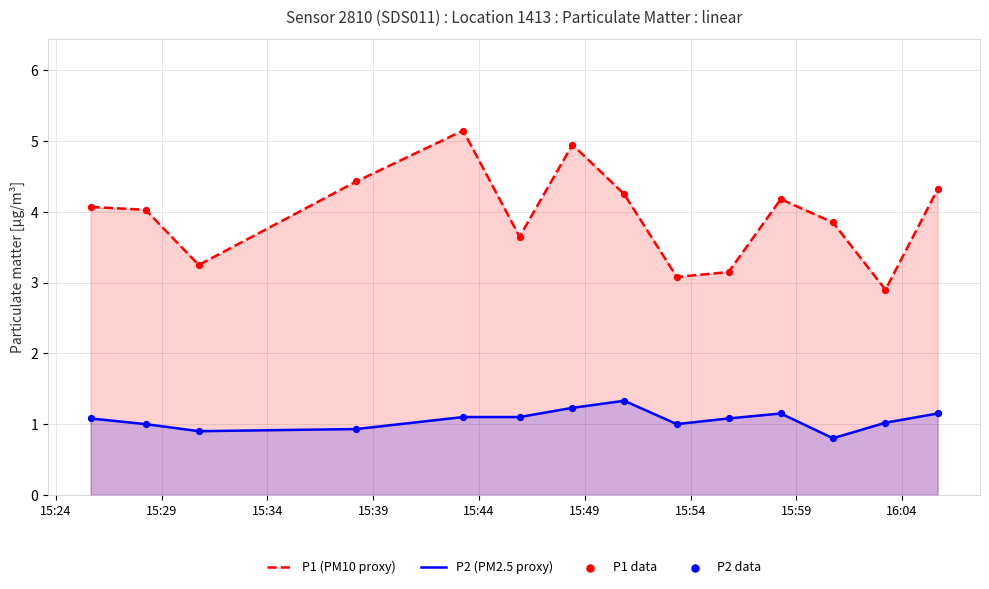

At how many categories does at least one series exceed 2?

14